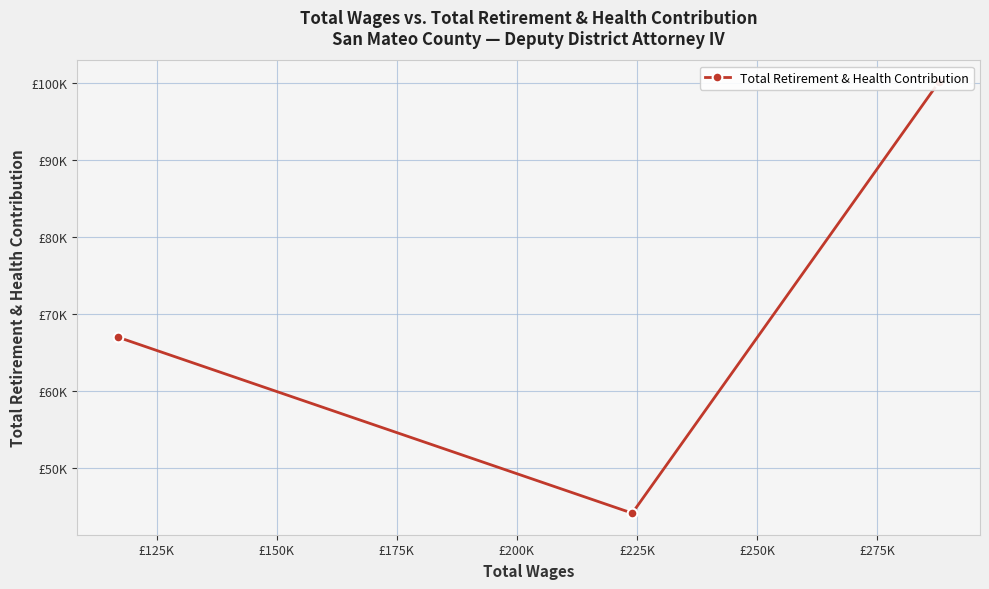

What is the ratio of the value at £125K to the value at £150K?

0.7